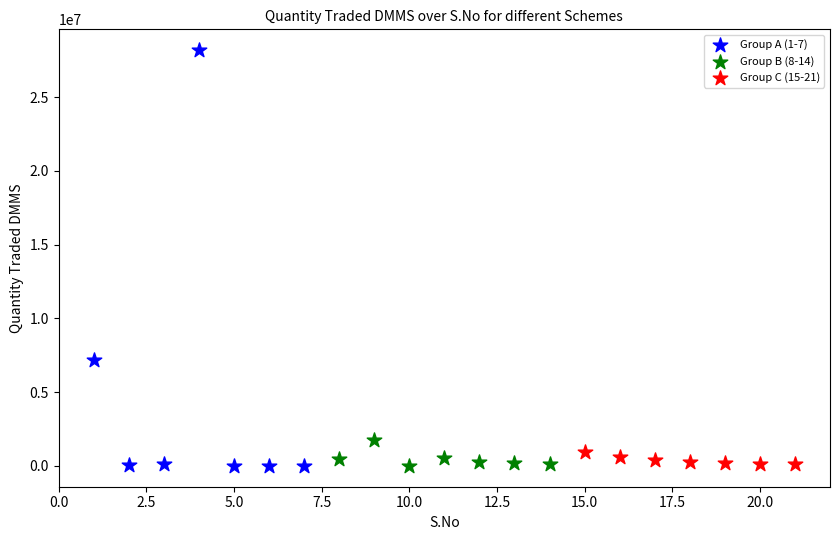

Which series has the widest spread of Y values?

Group A (1-7)